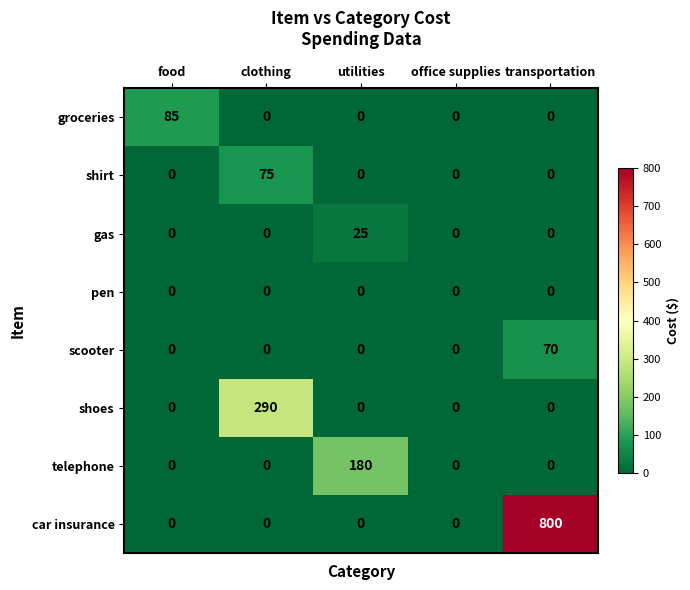

Which series has the largest range (max minus min)?

car insurance